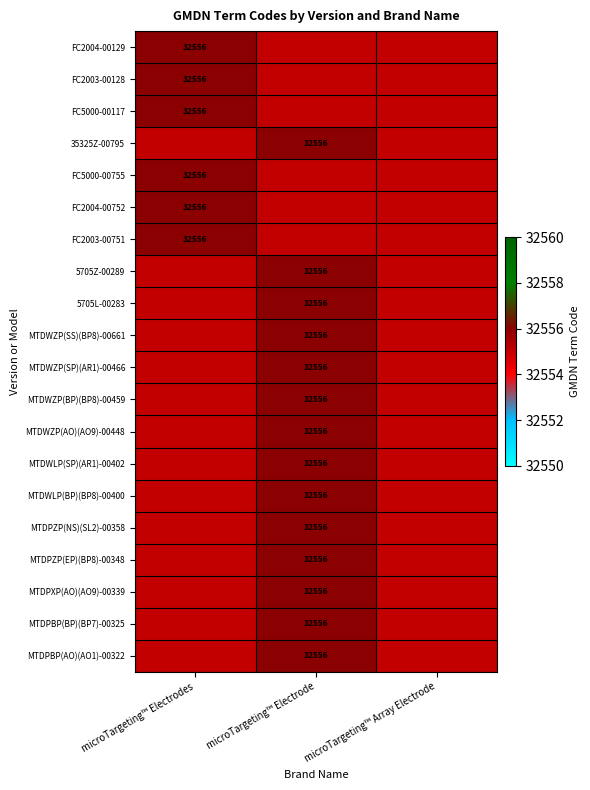

What is the smallest value displayed?

32555